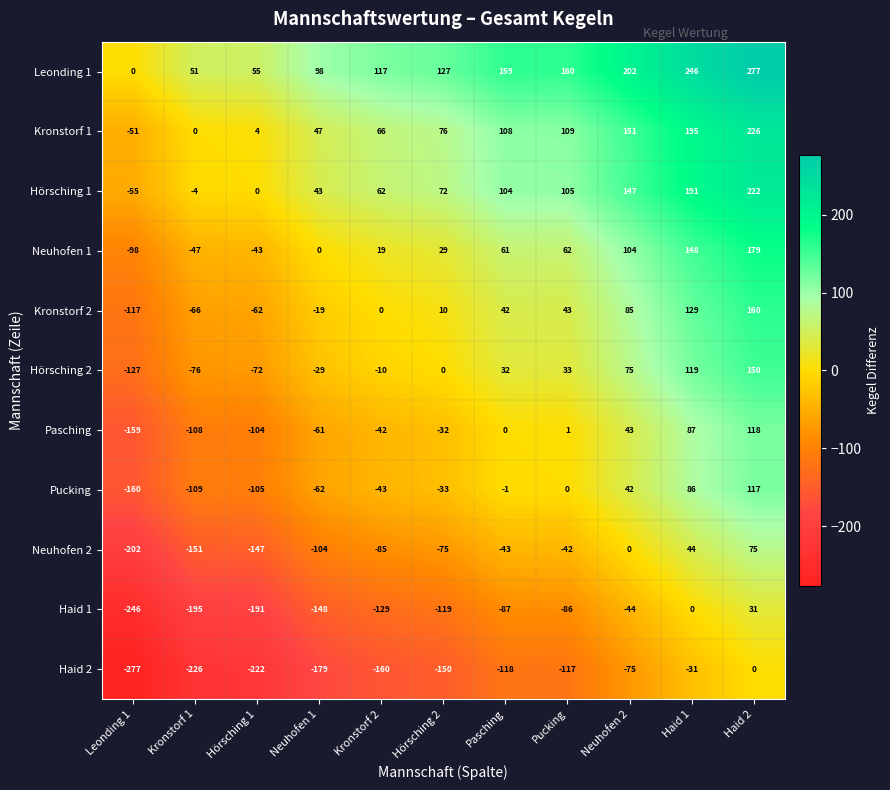

What is the difference between the highest and lowest values at Haid 2?

277